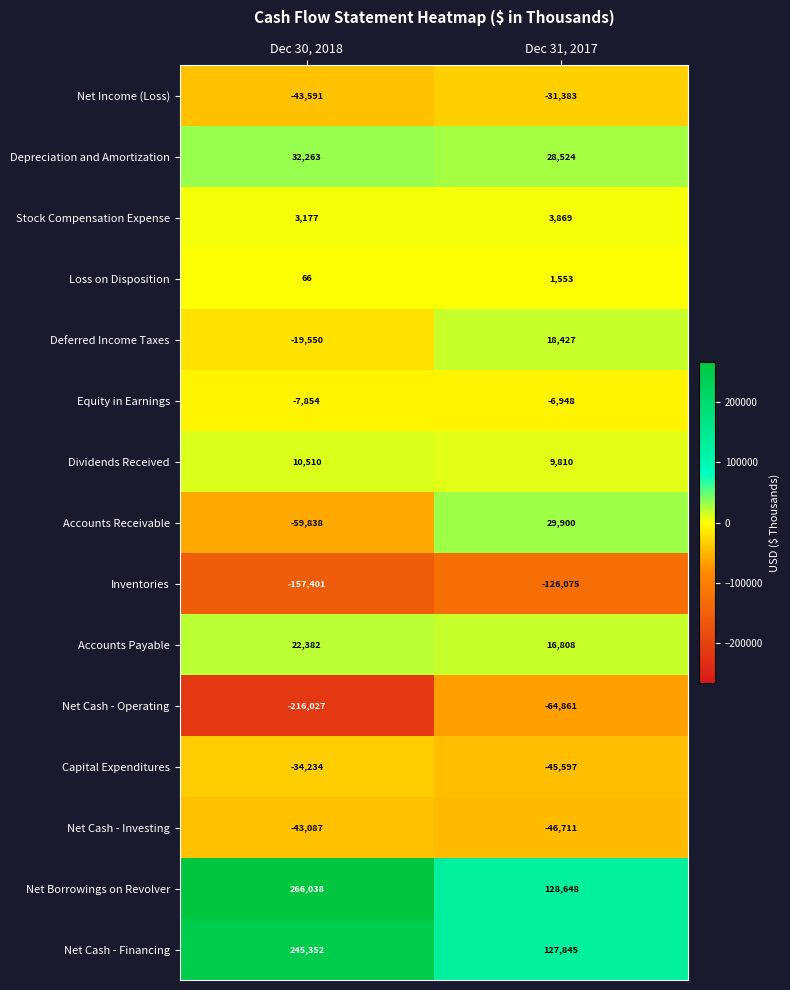

Rank the series at Dec 30, 2018 from highest to lowest value.

Net Borrowings on Revolver, Net Cash - Financing, Depreciation and Amortization, Accounts Payable, Dividends Received, Stock Compensation Expense, Loss on Disposition, Equity in Earnings, Deferred Income Taxes, Capital Expenditures, Net Cash - Investing, Net Income (Loss), Accounts Receivable, Inventories, Net Cash - Operating